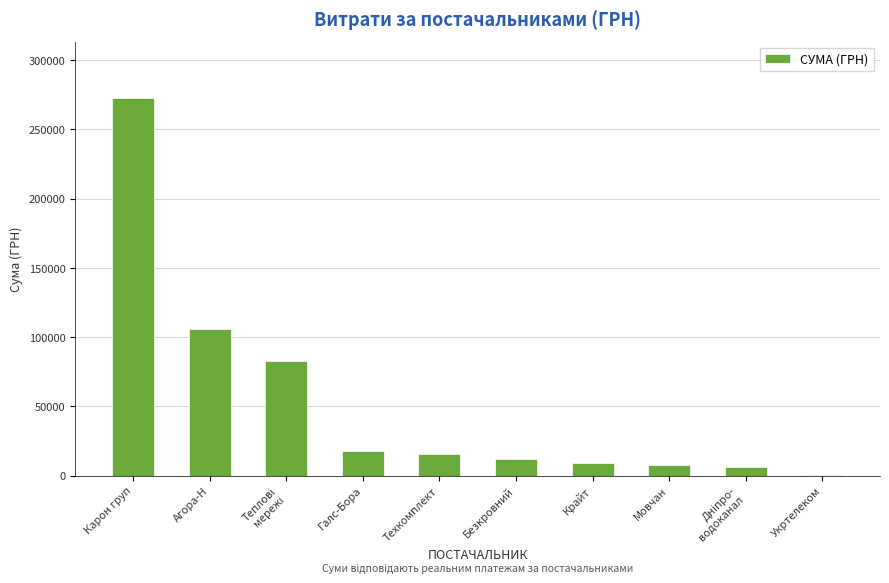

How many data points does each series have?

10